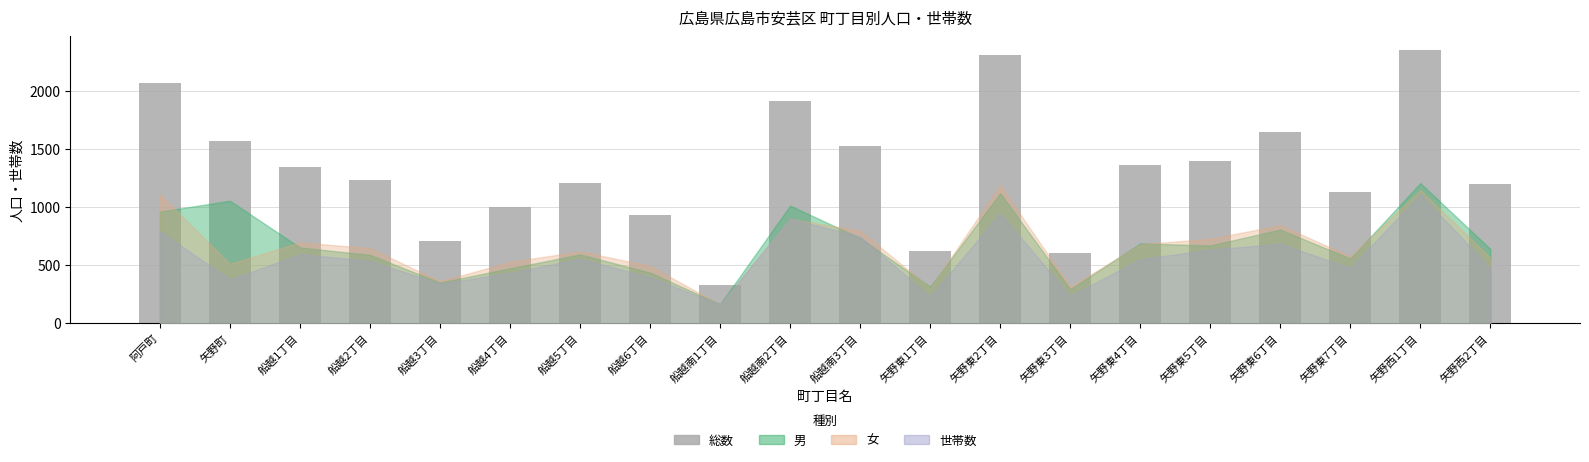

What is the value of the 10th bar from the left?

1914